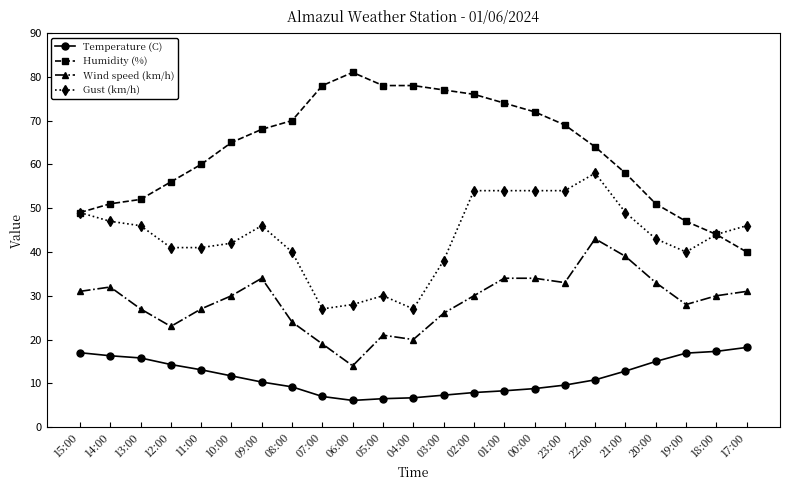

List the series in order of their peak value, highest first.

Humidity (%), Gust (km/h), Wind speed (km/h), Temperature (C)